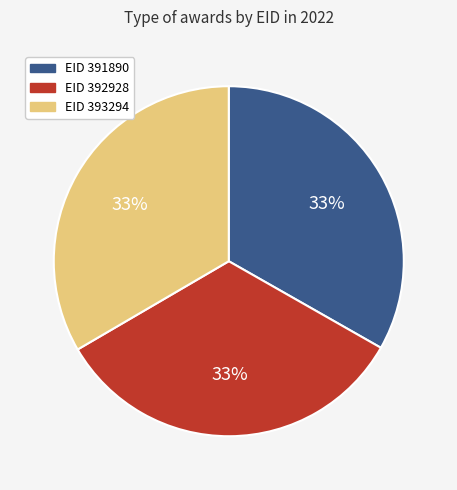

To the nearest percent, what is the average slice percentage?

33%